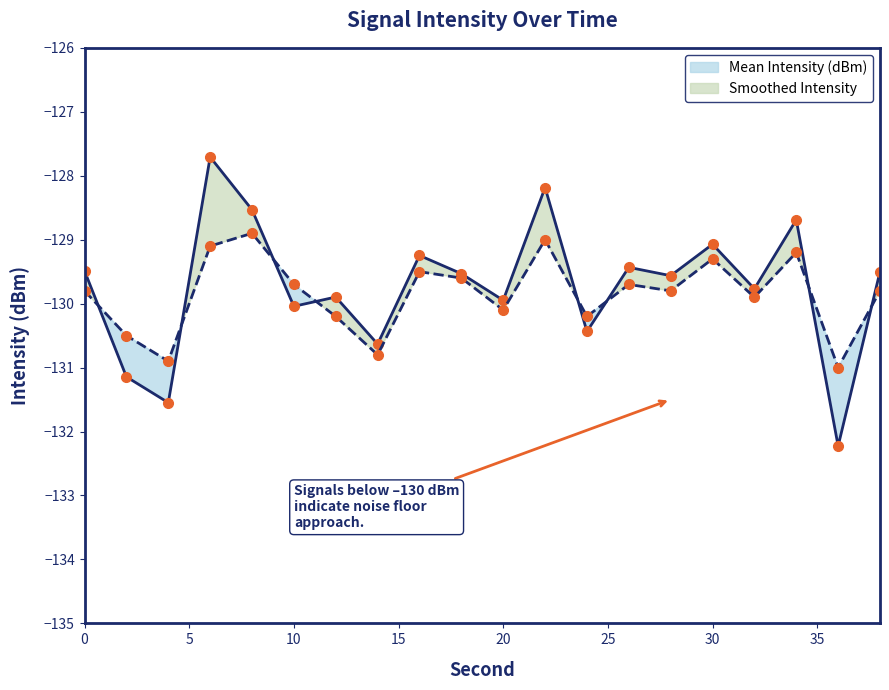

What is the value of the Smoothed Intensity point at the 5th from the left?

-128.9